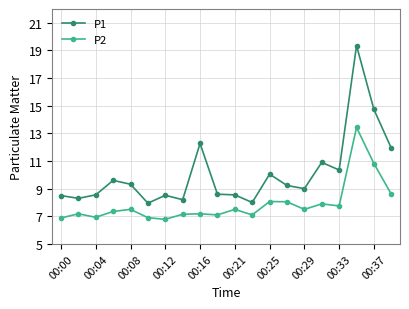

True or false: P2 and P1 intersect in this chart.

False